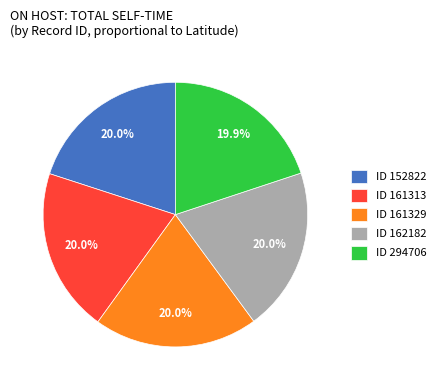

Approximately how many times larger is the value at ID 152822 compared to ID 161313?

1.0